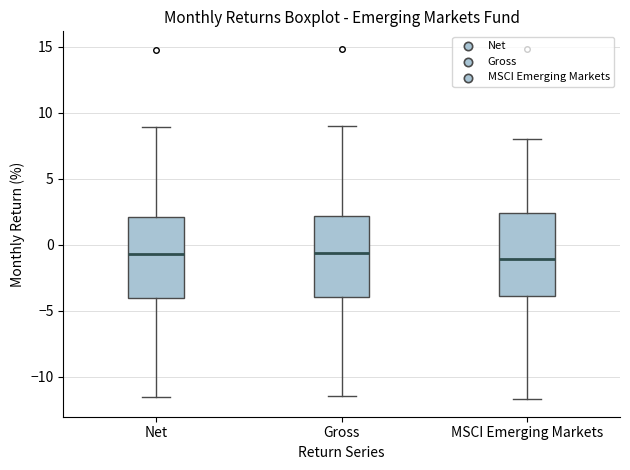

Where is the upper edge of the box for MSCI Emerging Markets on the y-axis? The values are not printed on the chart, so give them approximately, as read against the axis.

2.5